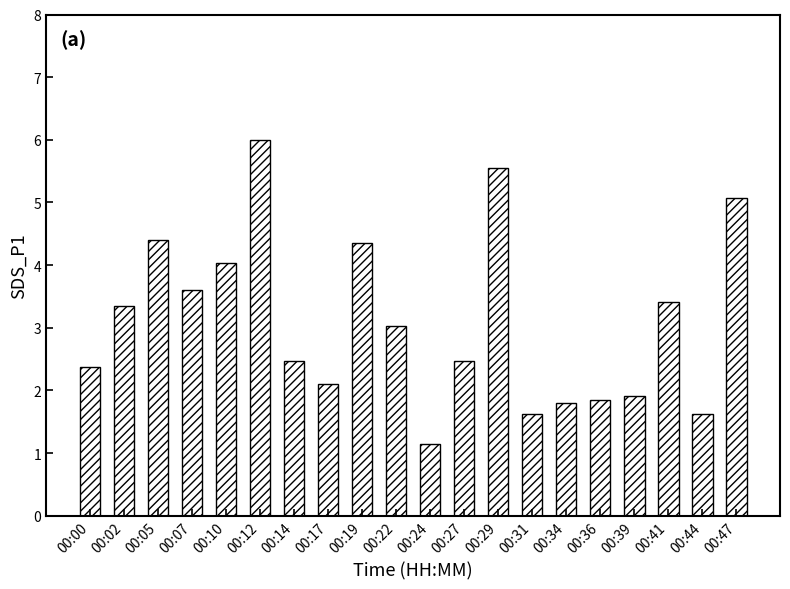

Which category has the highest value across all series?

00:12